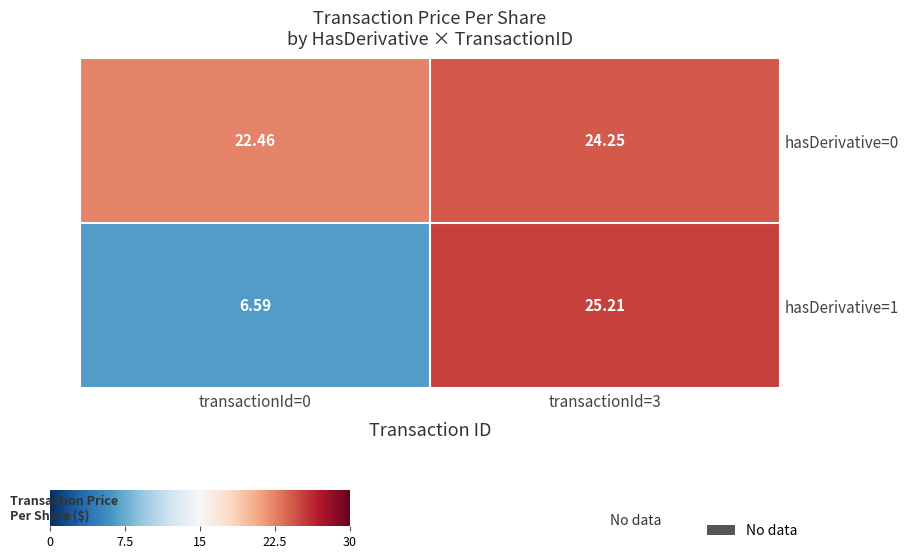

Is the value of hasDerivative=1 at transactionId=3 greater than the value of hasDerivative=0 at transactionId=0?

Yes